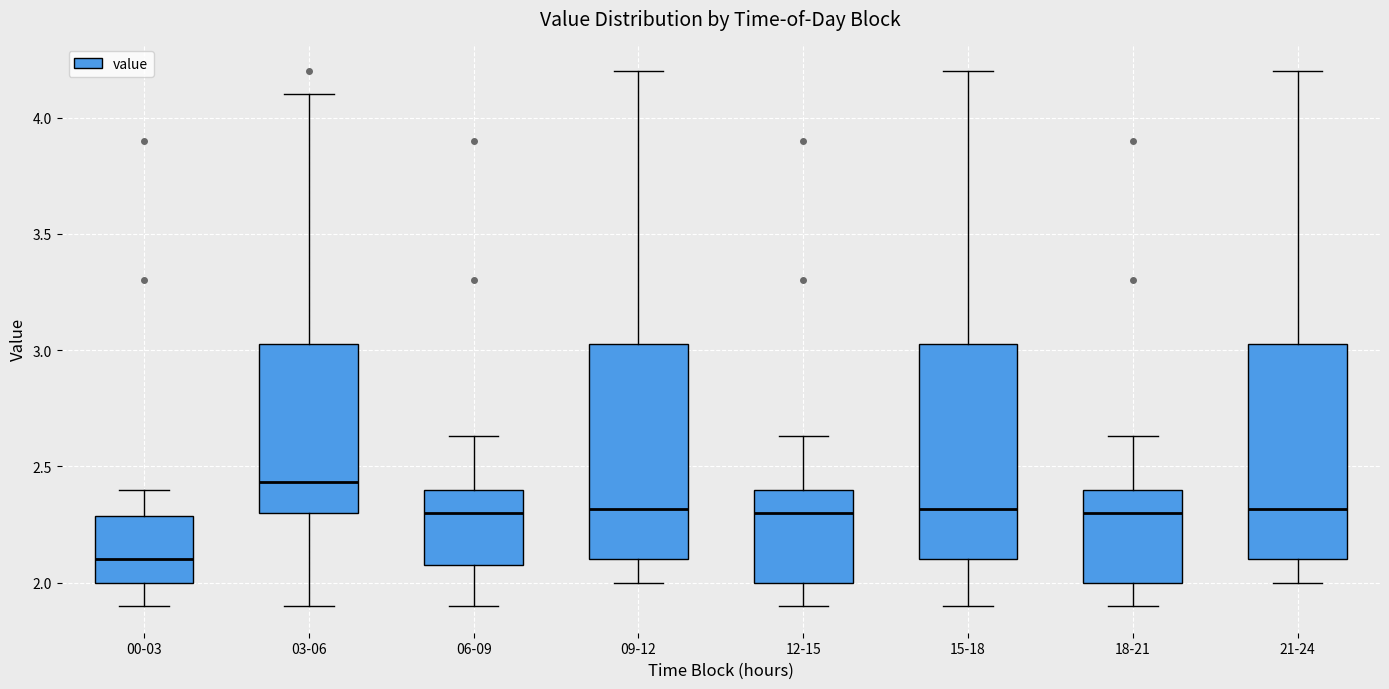

Reading left to right, read every box against the y-axis: the position of its median line, the range the box covers, and the ends of its whiskers. The values are not printed on the chart, so give them approximately, as read against the axis.

00-03: median 2.10, box 2.00 to 2.30, whiskers 1.90 to 2.40
03-06: median 2.45, box 2.30 to 3.05, whiskers 1.90 to 4.10
06-09: median 2.30, box 2.10 to 2.40, whiskers 1.90 to 2.65
09-12: median 2.30, box 2.10 to 3.05, whiskers 2.00 to 4.20
12-15: median 2.30, box 2.00 to 2.40, whiskers 1.90 to 2.65
15-18: median 2.30, box 2.10 to 3.05, whiskers 1.90 to 4.20
18-21: median 2.30, box 2.00 to 2.40, whiskers 1.90 to 2.65
21-24: median 2.30, box 2.10 to 3.05, whiskers 2.00 to 4.20